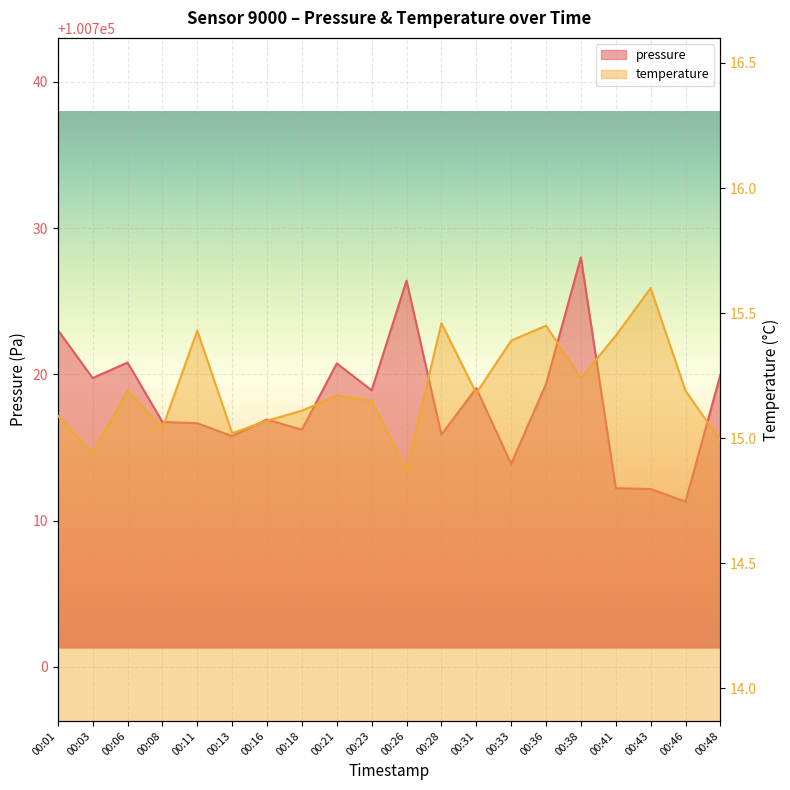

What is the total value across all series at 00:11?

100732.1